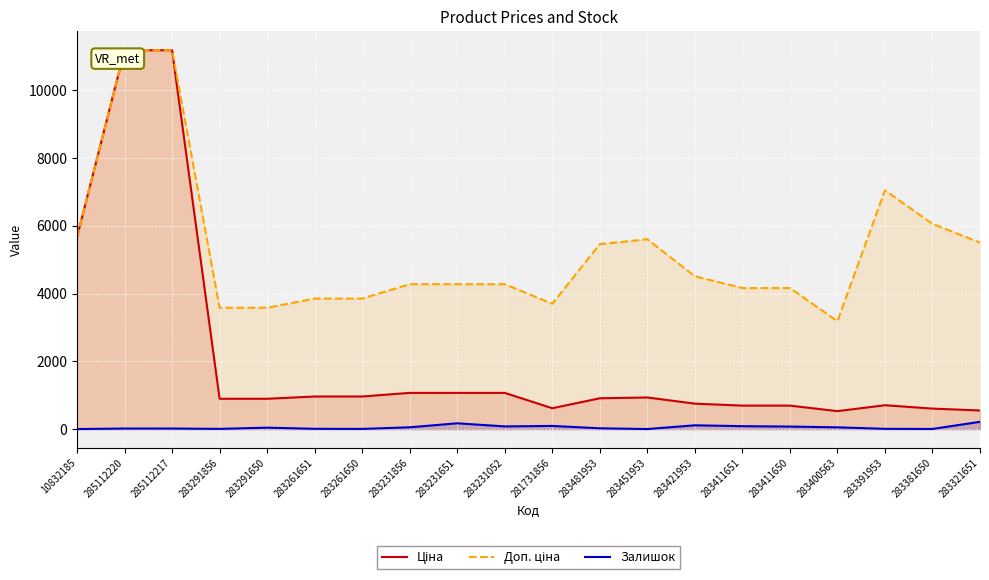

List the series in order of their peak value, lowest first.

Залишок, Ціна, Доп. ціна